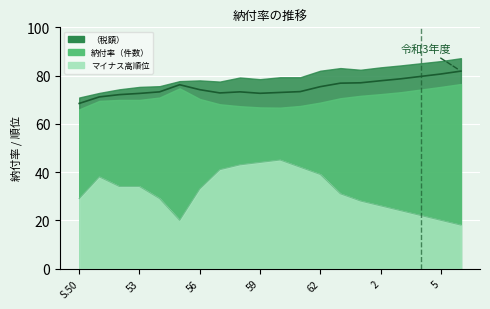

What is the value of the 納付率（件数） point at the 19th from the left?

75.3